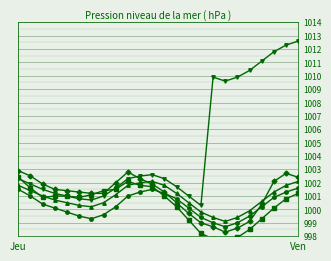

Where is the first local maximum for 2022-07-02?

09